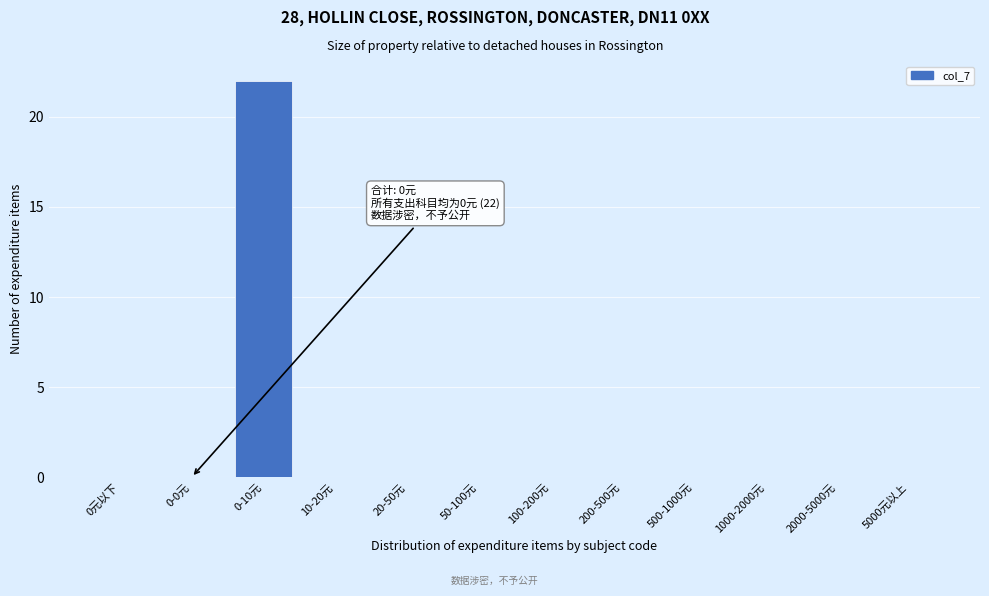

Reading right to left, extract all data points from this chart.

5000元以上=0	2000-5000元=0	1000-2000元=0	500-1000元=0	200-500元=0	100-200元=0	50-100元=0	20-50元=0	10-20元=0	0-10元=22	0-0元=0	0元以下=0